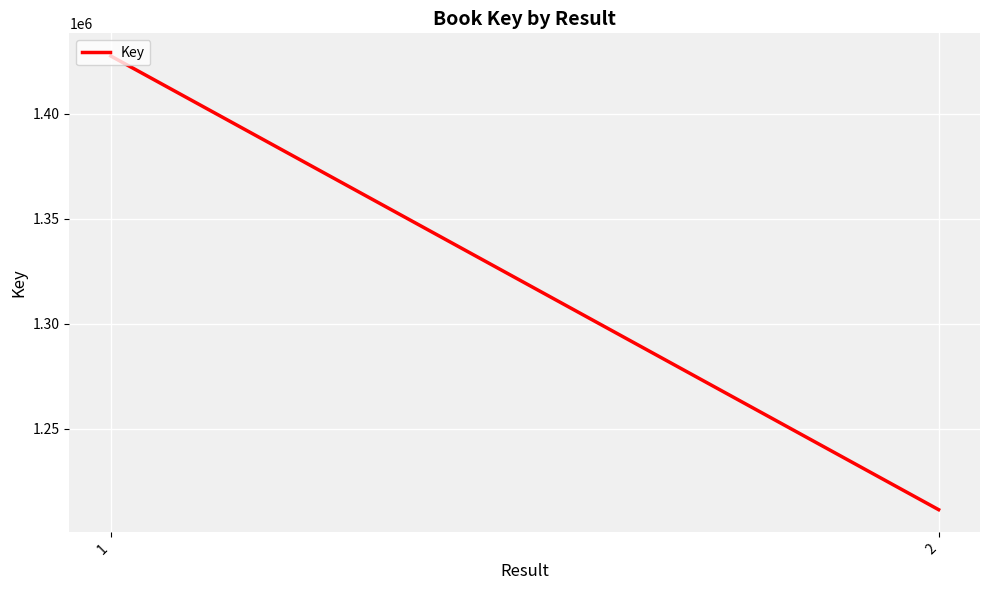

The value at 2 is 1801021. True or false?

False